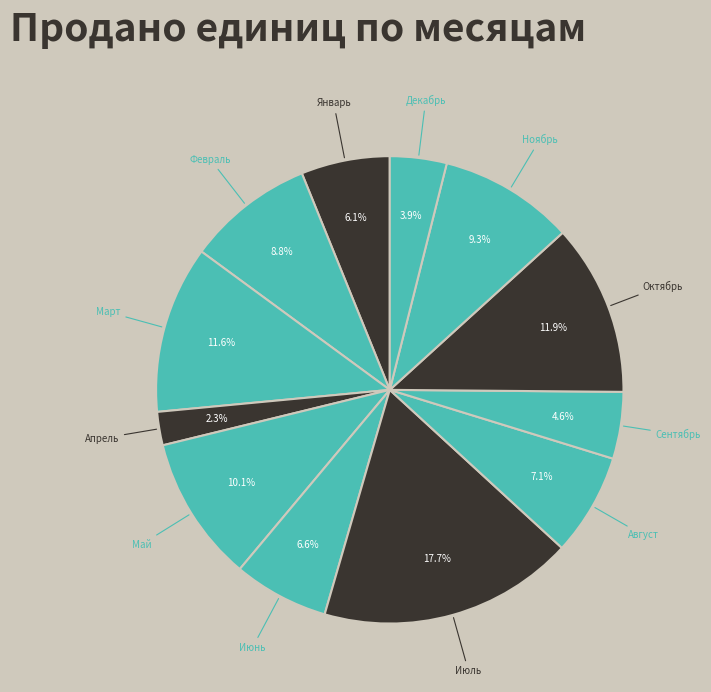

Approximately how many times larger is the value at Май compared to Август?

1.4